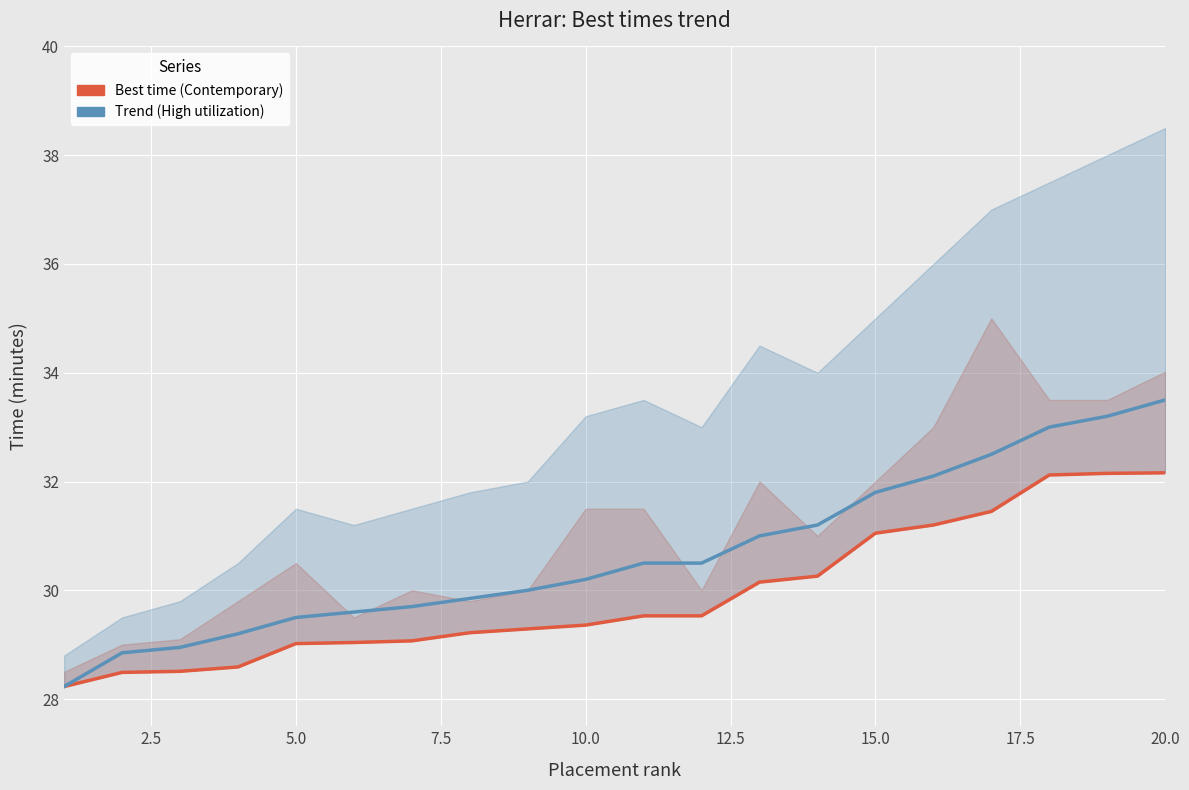

List the series in order of their overall mean, highest first.

Trend upper (blue), Best time (red)